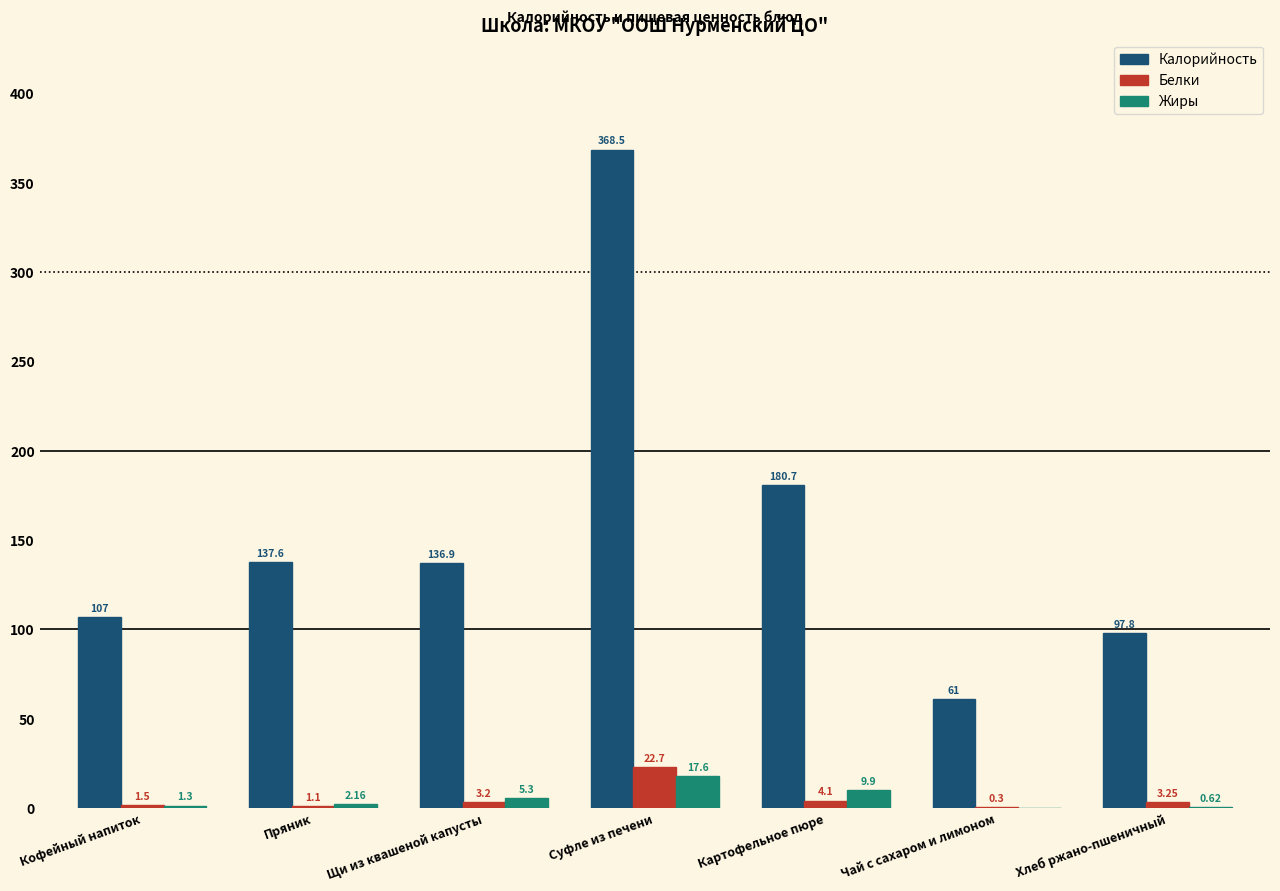

What is the total value across all series at Кофейный напиток?

109.8